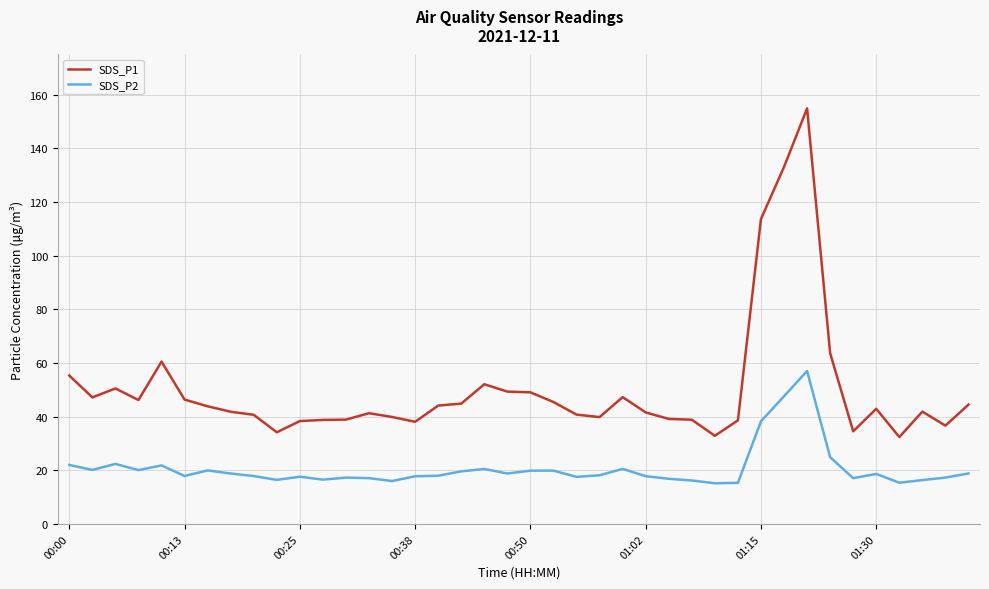

True or false: SDS_P1 and SDS_P2 cross at least once.

False